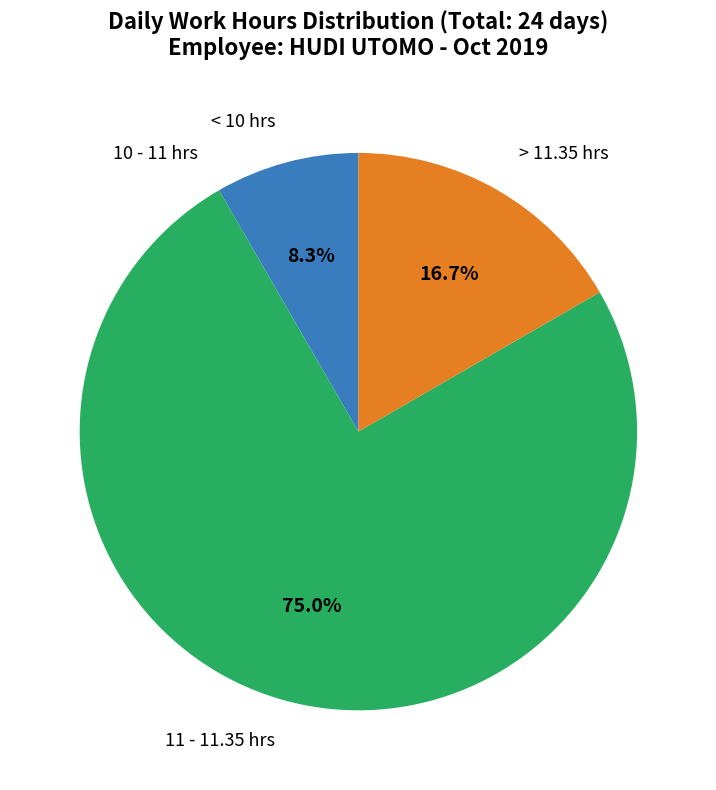

To the nearest percent, what is the average slice percentage?

25%